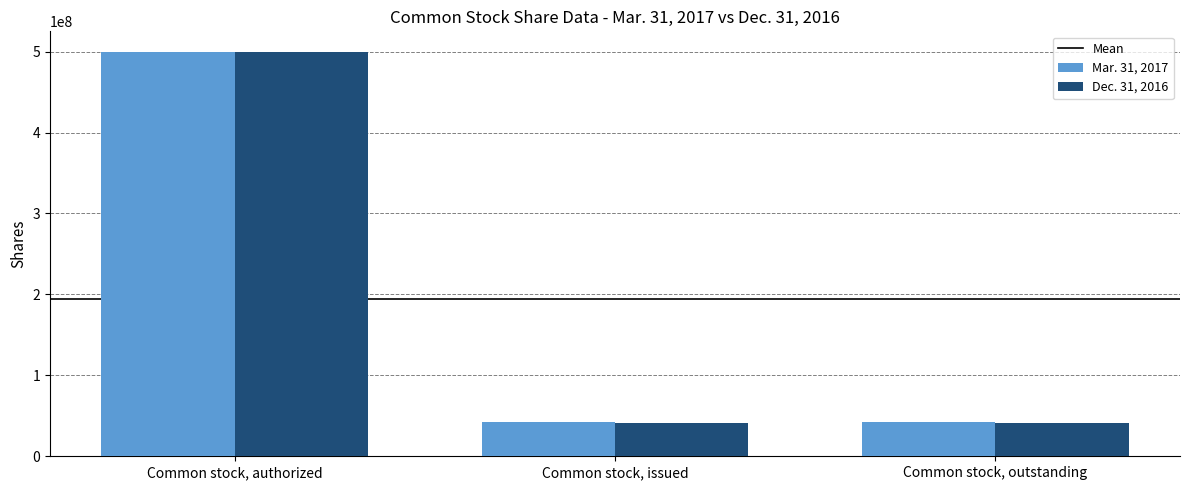

Which series has the largest range (max minus min)?

Dec. 31, 2016